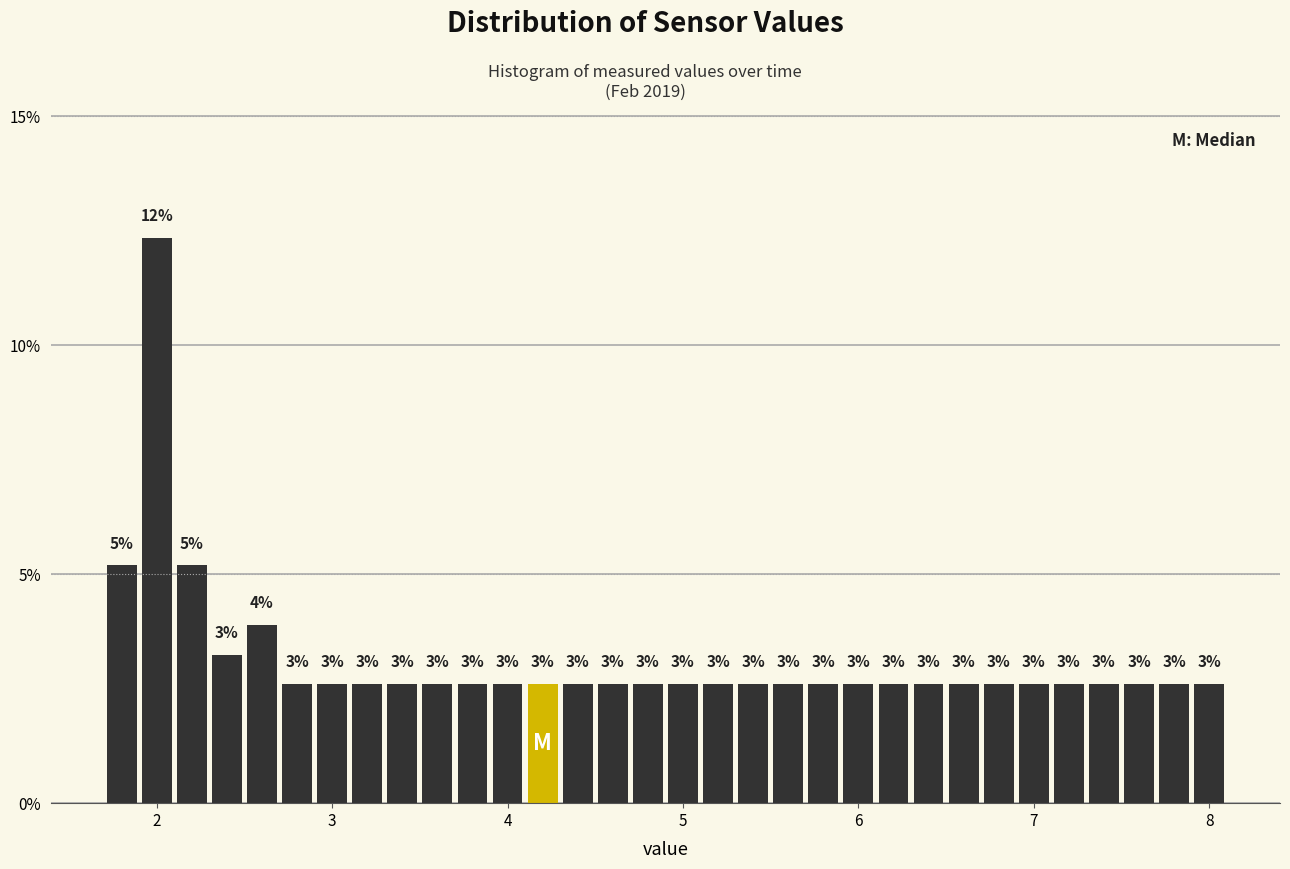

Read against the x-axis, roughly where is the centre of the tallest bar?

2.0